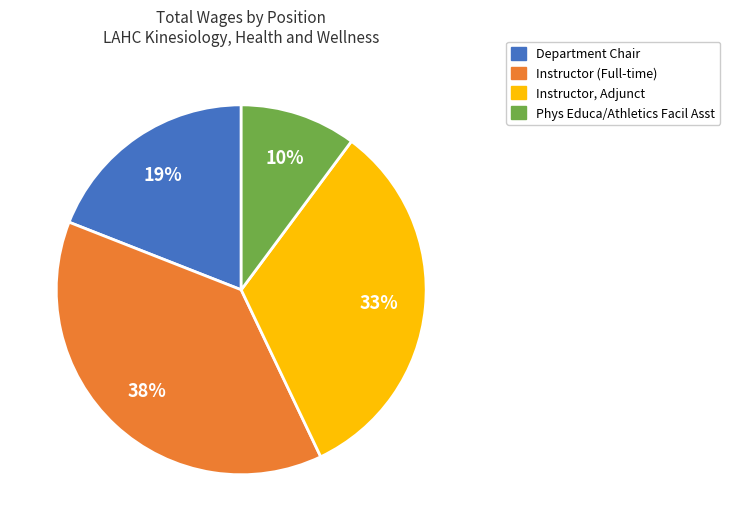

To the nearest percent, what is the average slice percentage?

25%